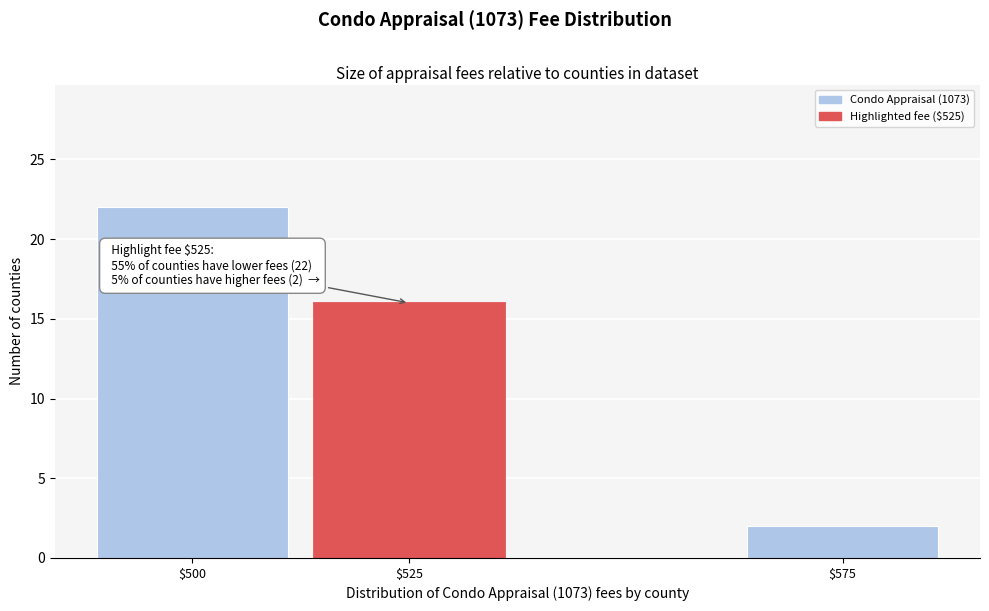

Reading left to right, extract all data points from this chart.

22	16	2